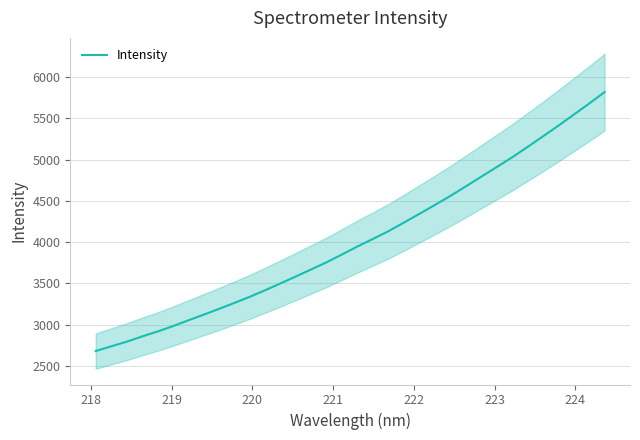

How many data points does each series have?

34